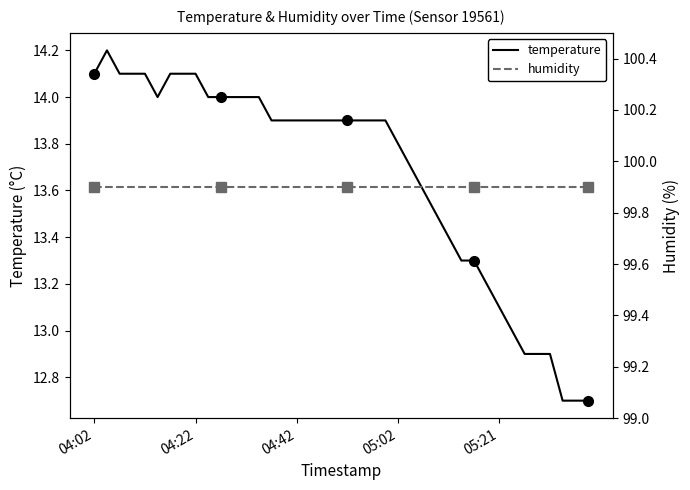

What is the lowest value of the temperature series?

12.7